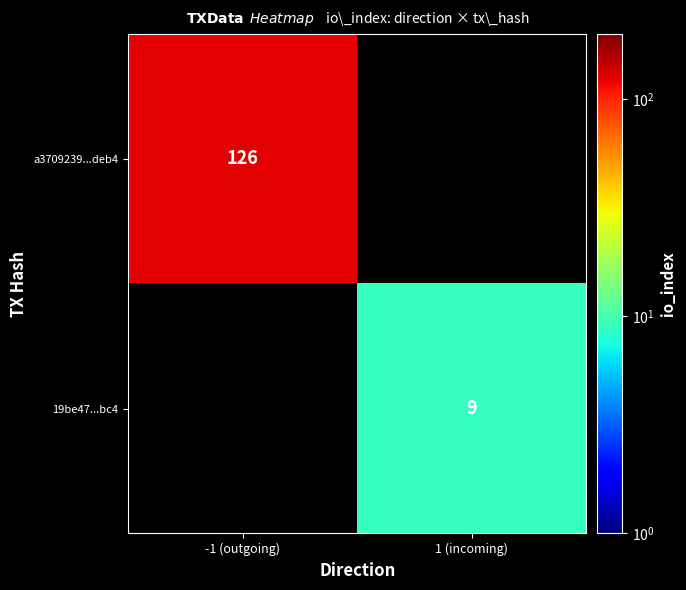

True or false: a3709239...deb4 has a value of 66 at -1 (outgoing).

False